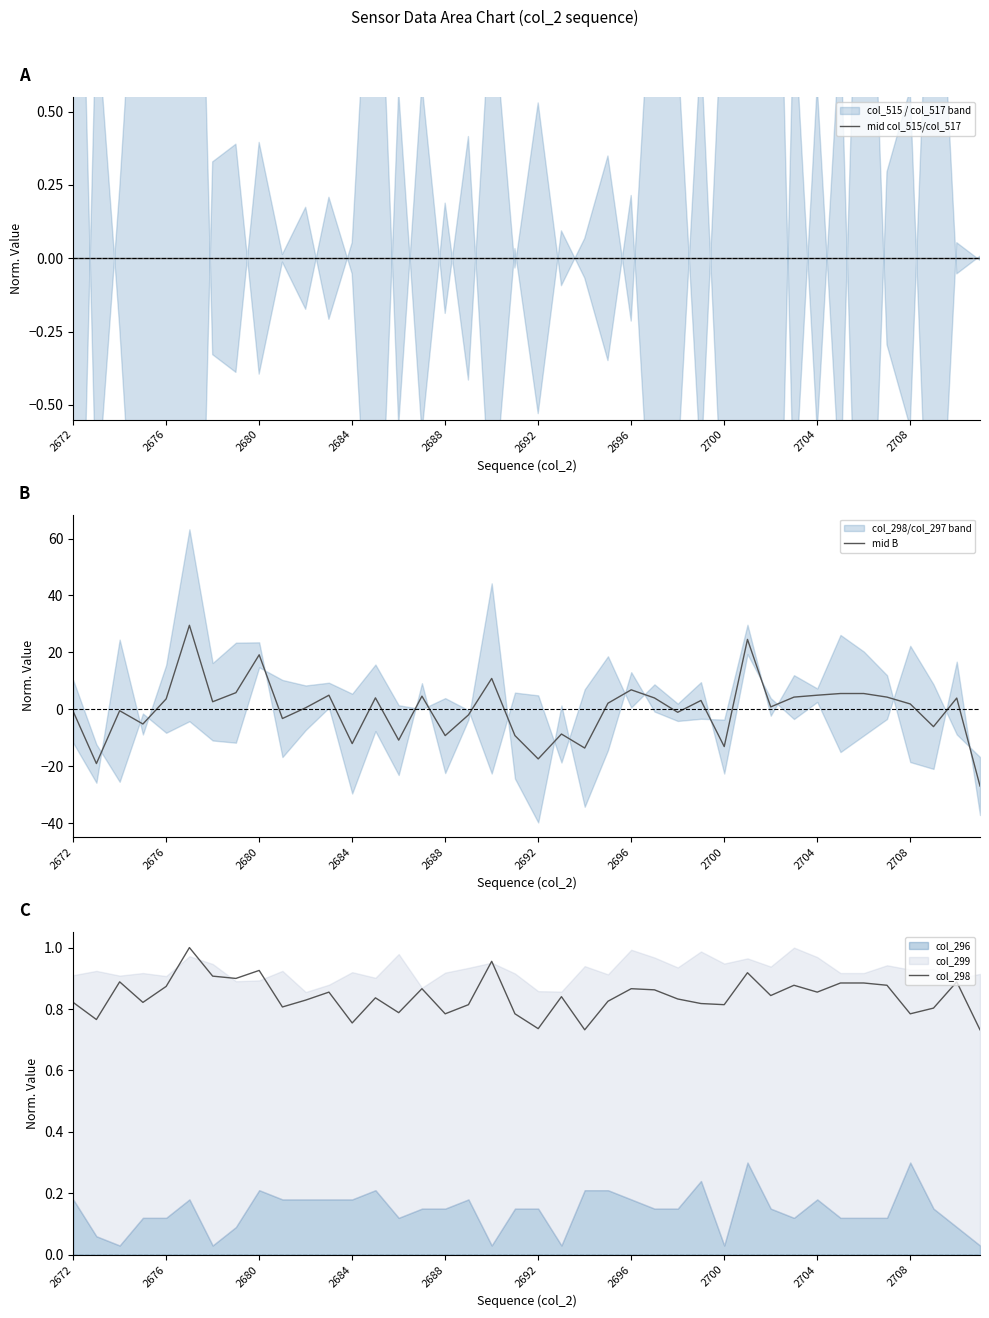

At how many categories does at least one series exceed 0?

40